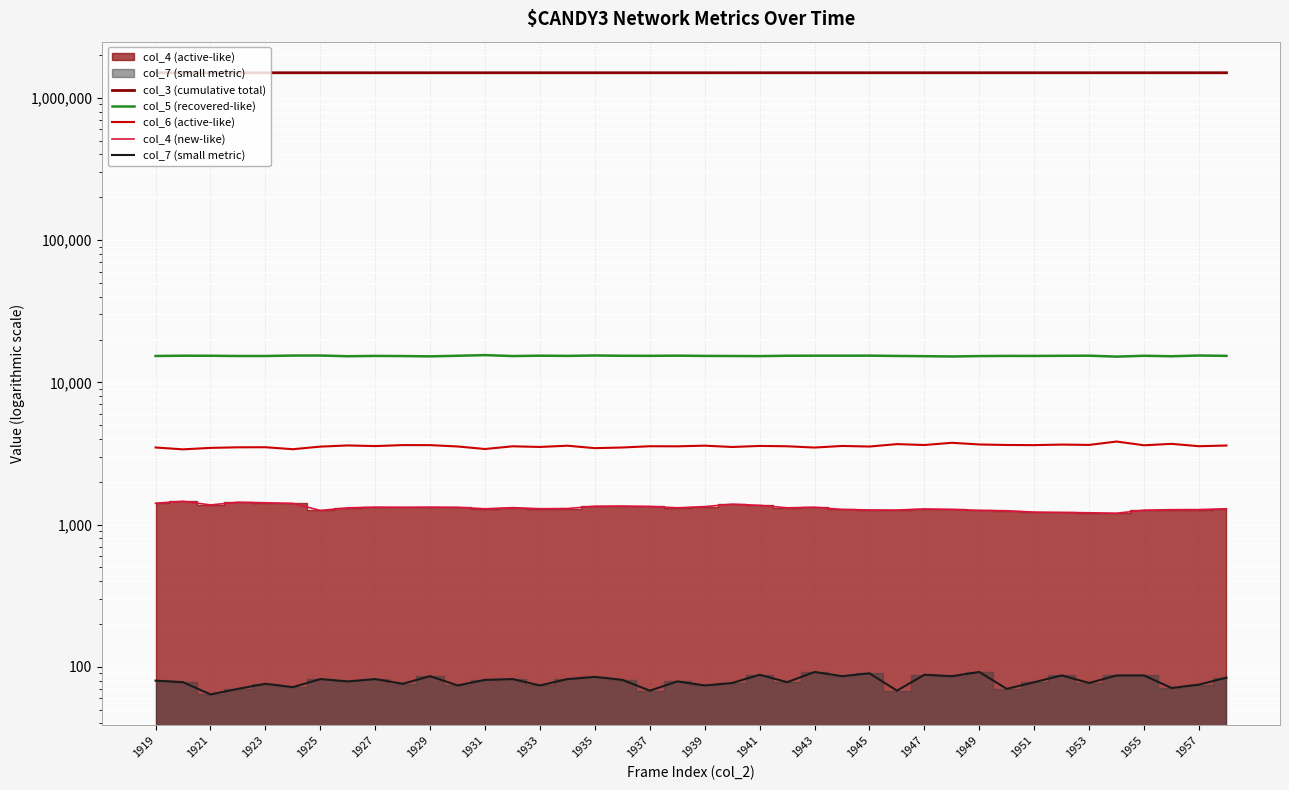

What is the difference between the maximum and minimum values in the col_7 (small metric) series?

28